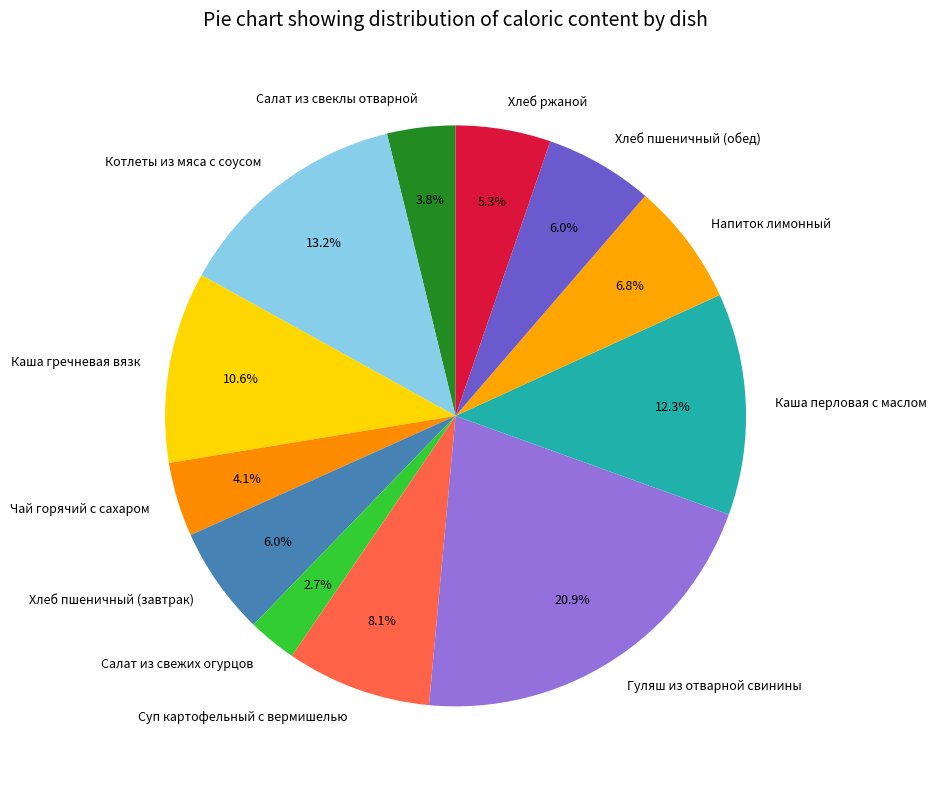

To the nearest percent, what portion does Салат из свеклы отварной represent?

4%